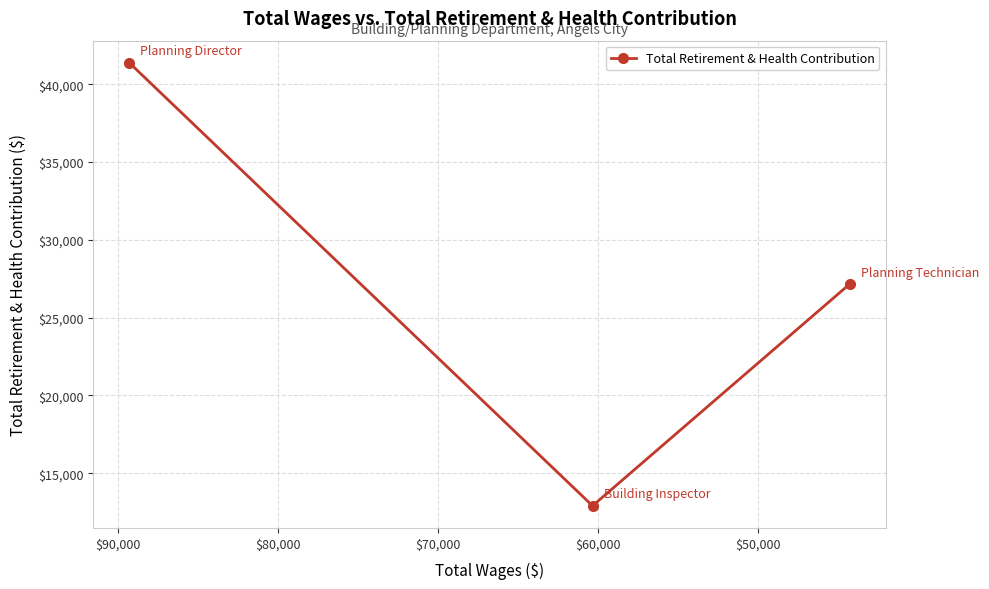

Count the values in the range 12913 to 41372.

3